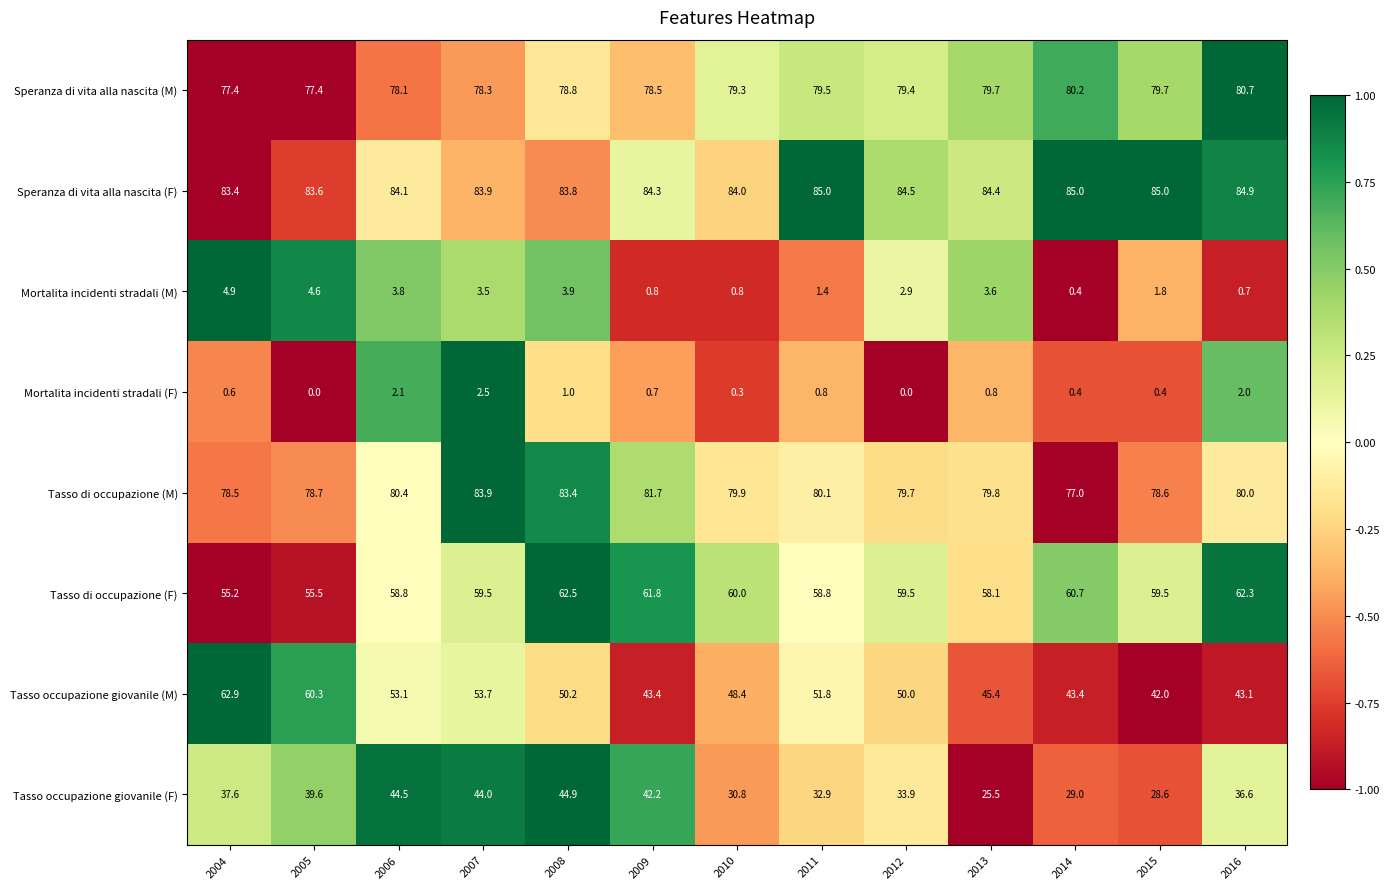

Which series has the largest total across all categories?

Speranza di vita alla nascita (F)